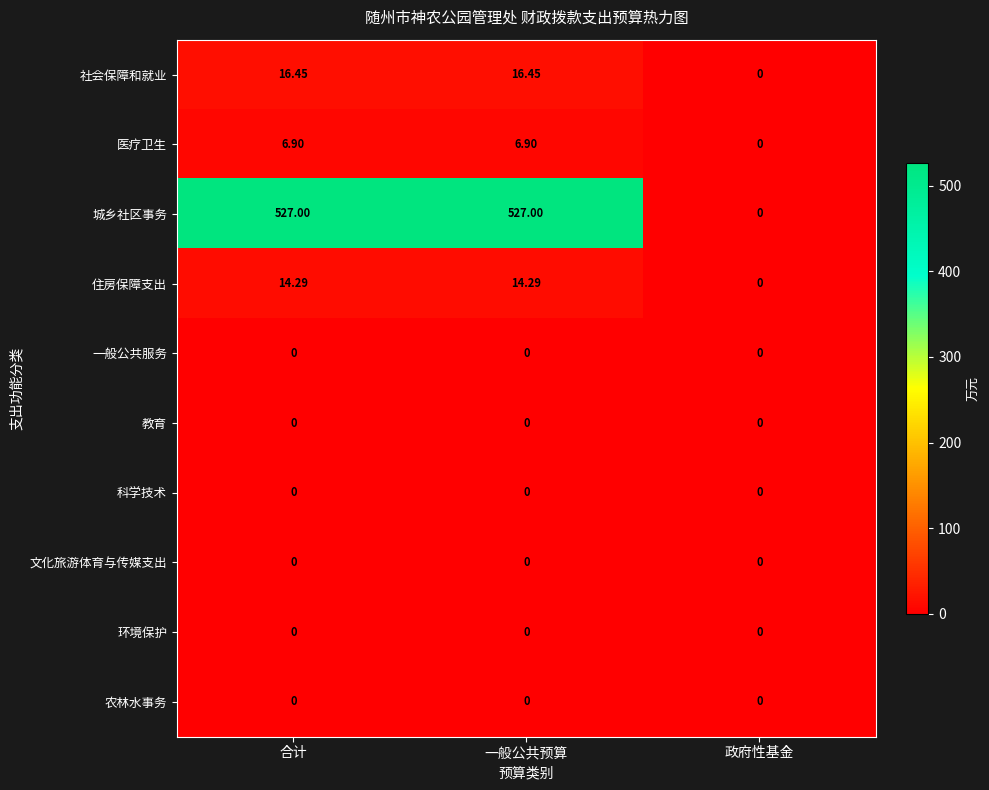

Is the value of 住房保障支出 at 合计 greater than the value of 文化旅游体育与传媒支出 at 一般公共预算?

Yes